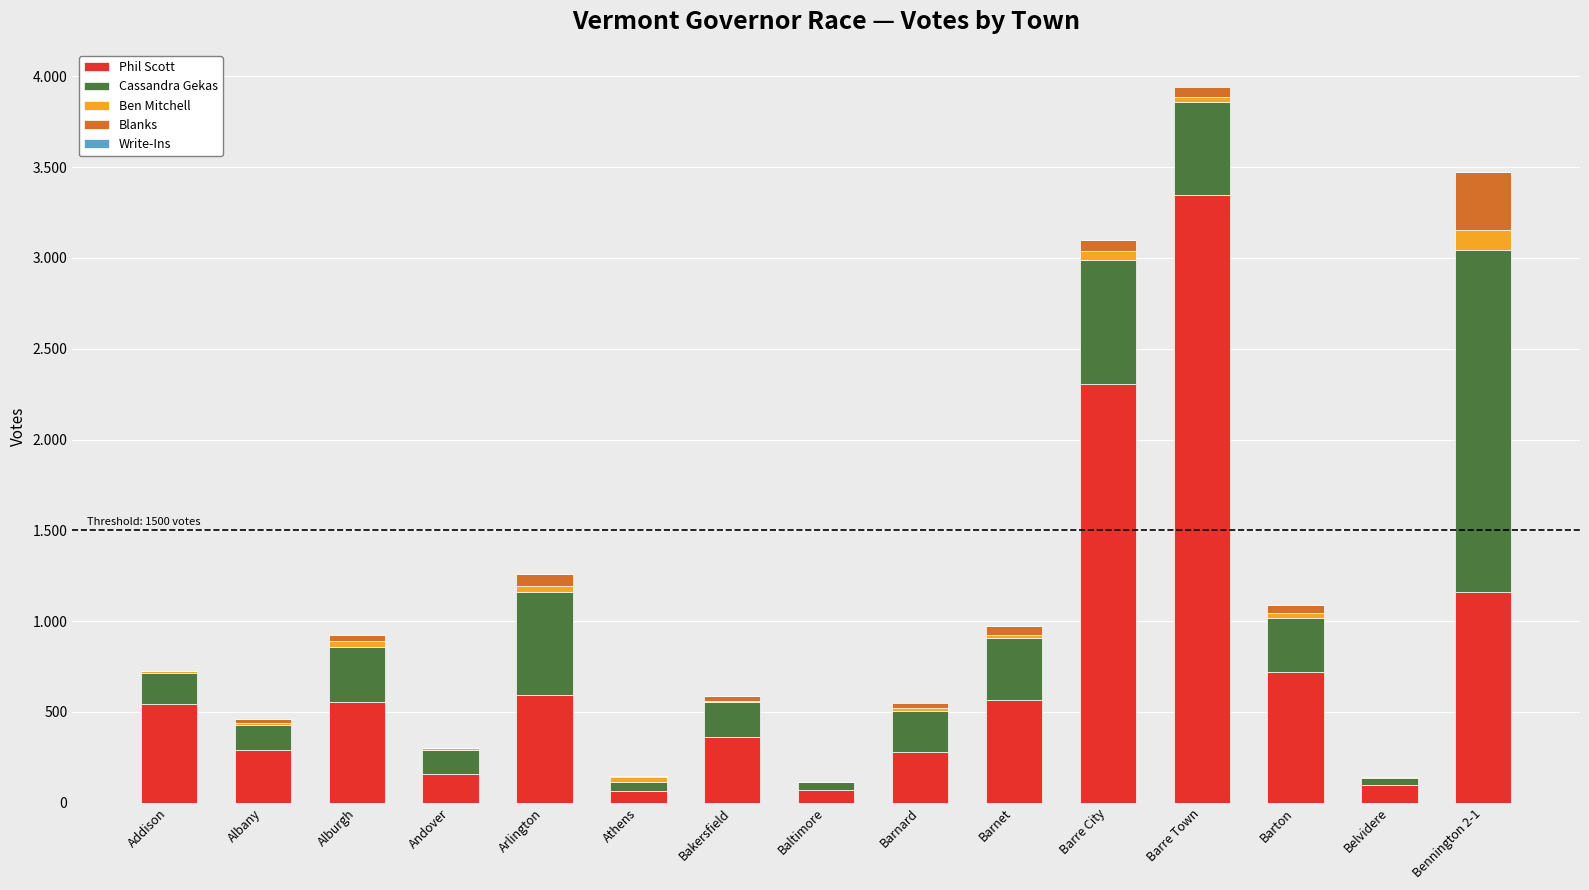

Between Barre City and Baltimore, which is larger?

Barre City